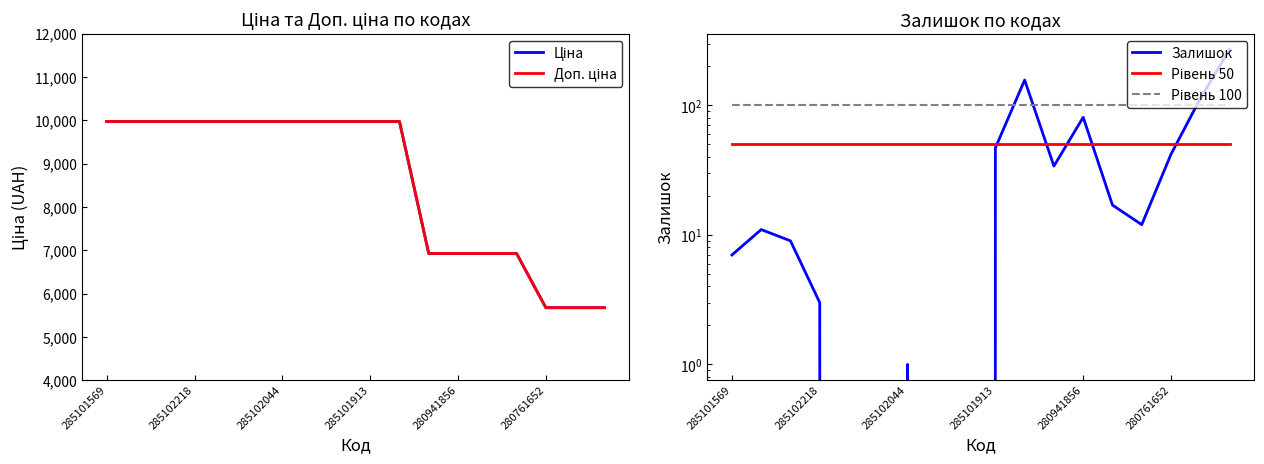

Does the chart display data point markers on the line(s)?

No